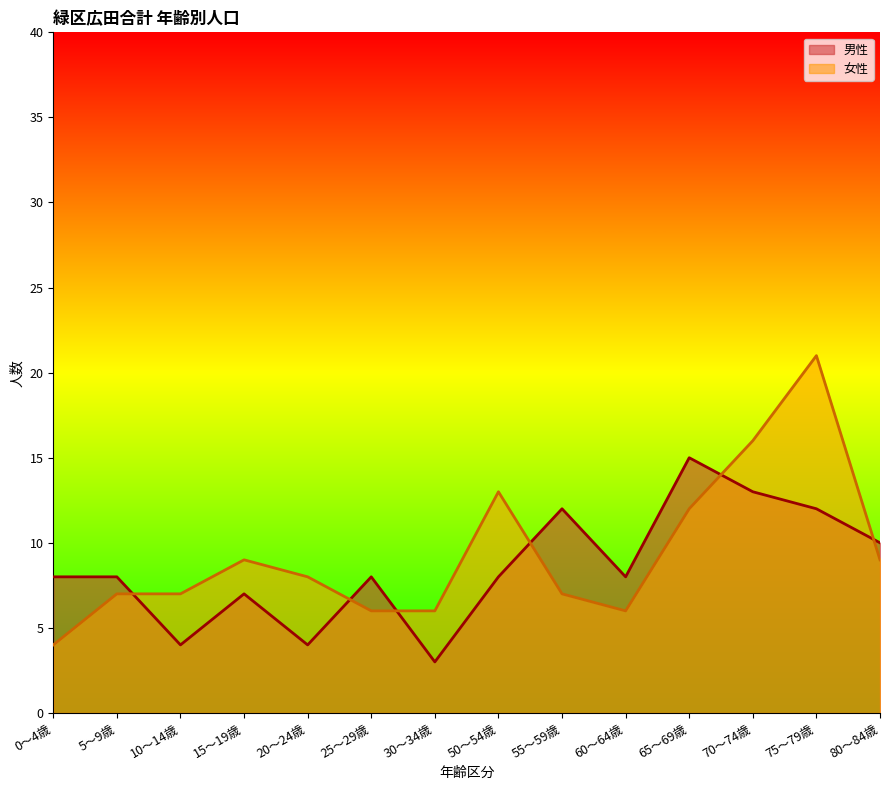

At how many categories does at least one series exceed 17?

1